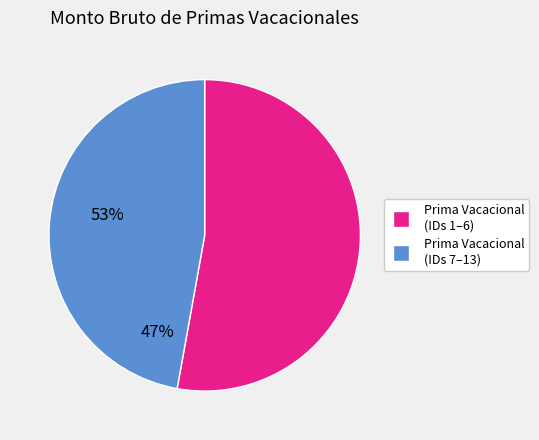

Rank the categories by value from highest to lowest.

Prima Vacacional (IDs 1–6), Prima Vacacional (IDs 7–13)